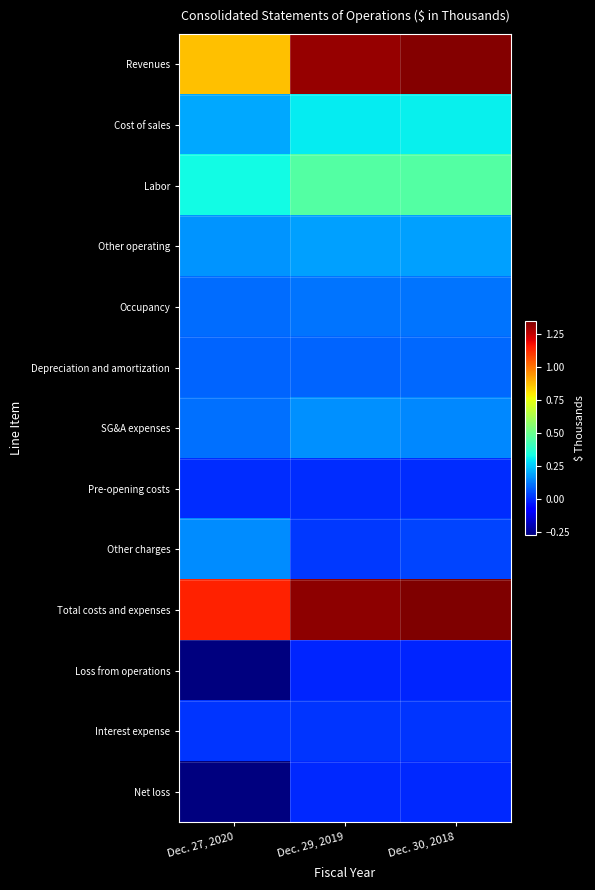

At how many categories does at least one series exceed 546468?

3